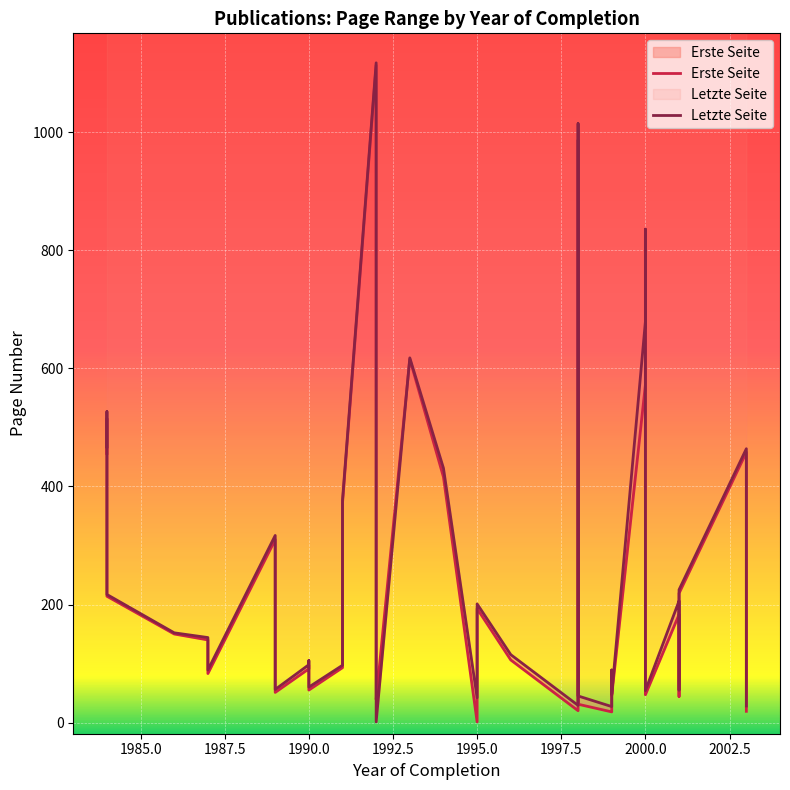

True or false: Letzte Seite and Erste Seite intersect in this chart.

True